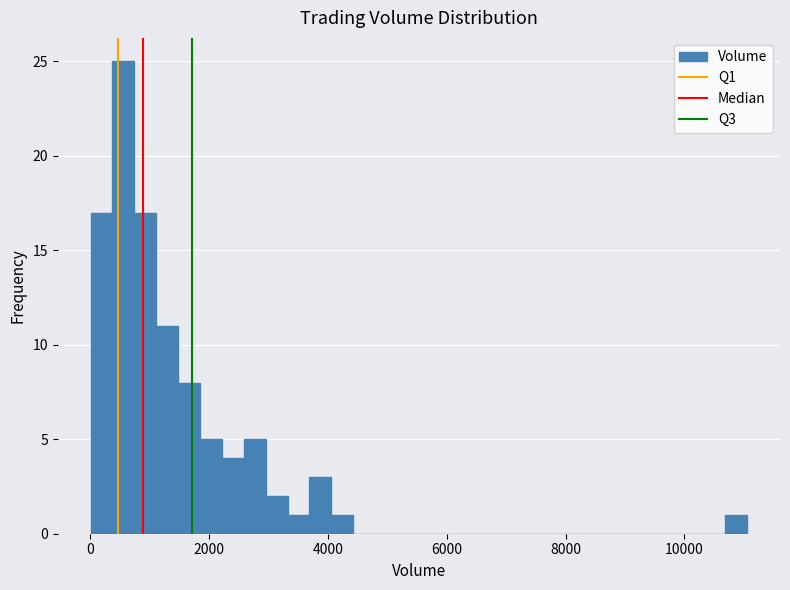

Around what value on the x-axis is the tallest bar? Give the approximate position of its centre, as read against the axis.

600